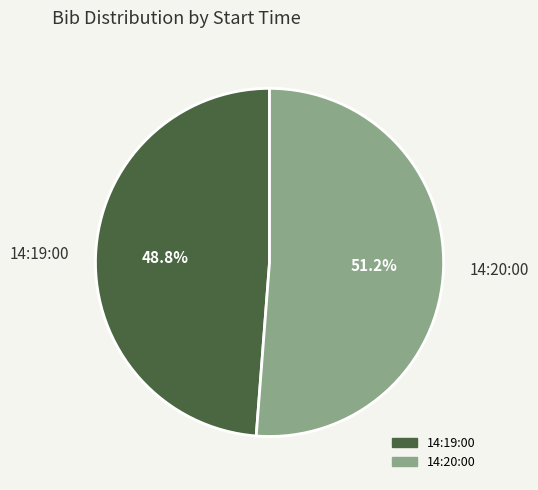

To the nearest percent, what is the combined percentage of 14:20:00 and 14:19:00?

100%